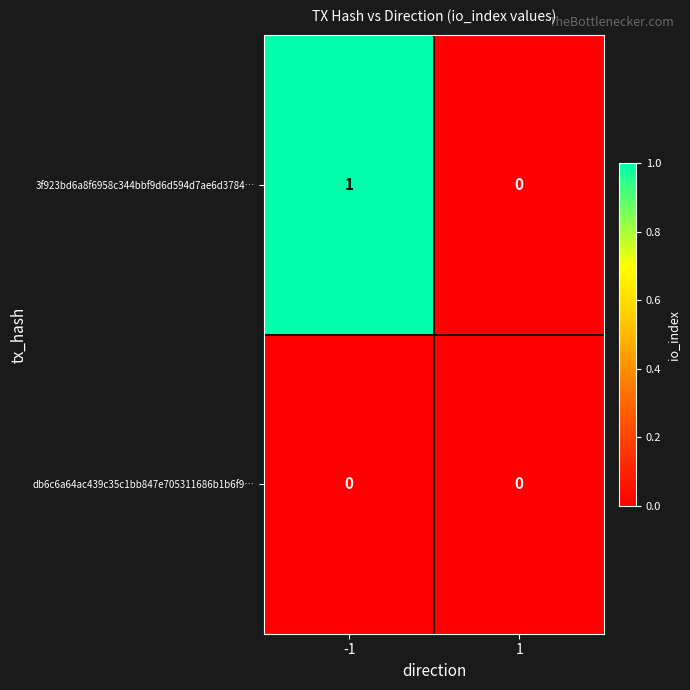

Rank the series by their average value, from lowest to highest.

db6c6a64ac439c35c1bb847e705311686b1b6f9…, 3f923bd6a8f6958c344bbf9d6d594d7ae6d3784…